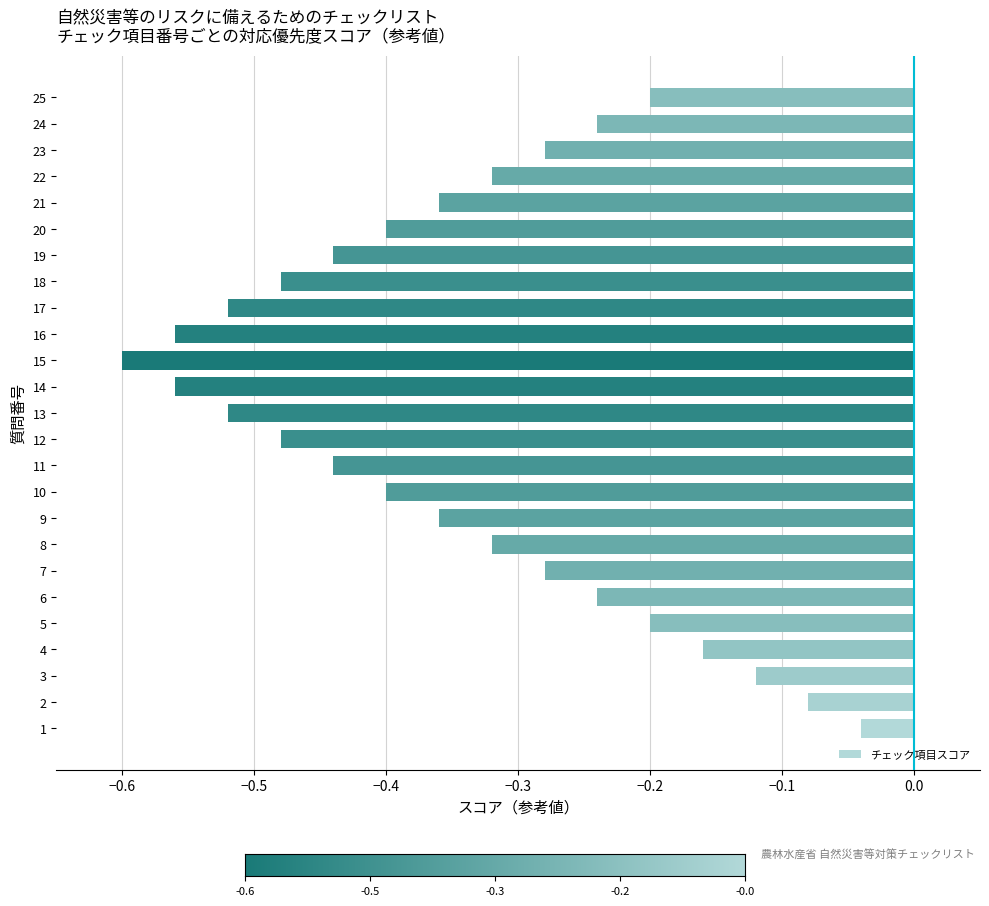

Between 4 and 22, which is larger?

4